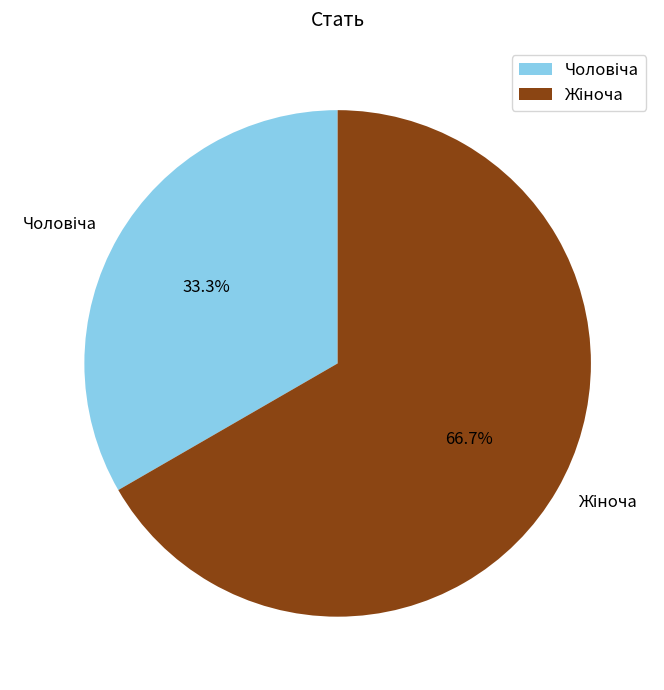

How much of the chart is everything except Чоловіча?

66.7%